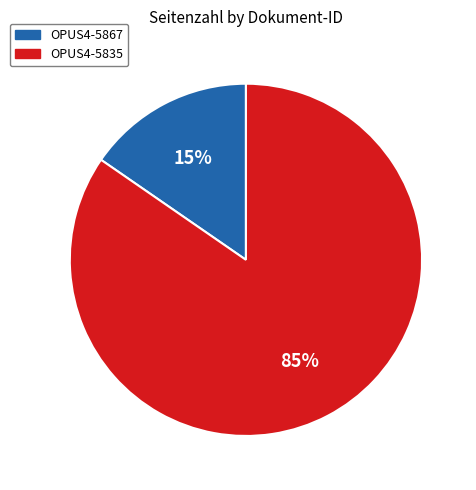

To the nearest percent, what percentage of the pie is OPUS4-5867?

15%